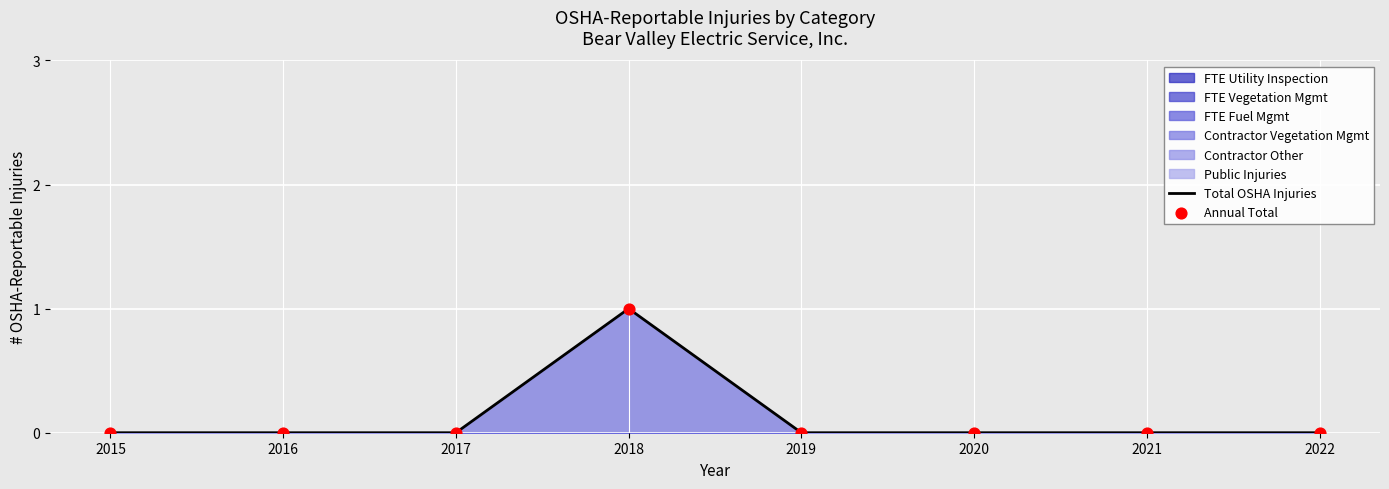

Which series has the largest Y range (max minus min)?

Total OSHA Injuries